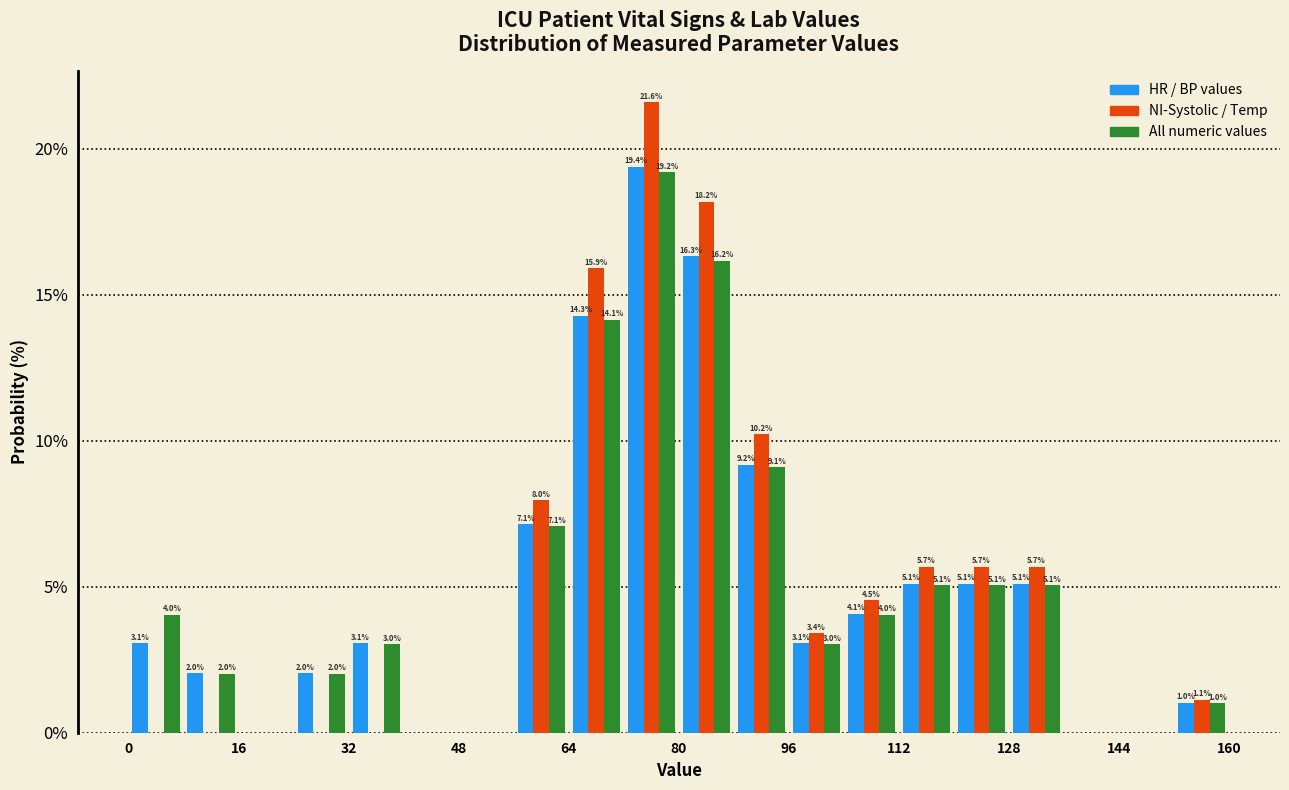

In the All numeric values series, which range on the x-axis has the tallest bar?

72 to 80